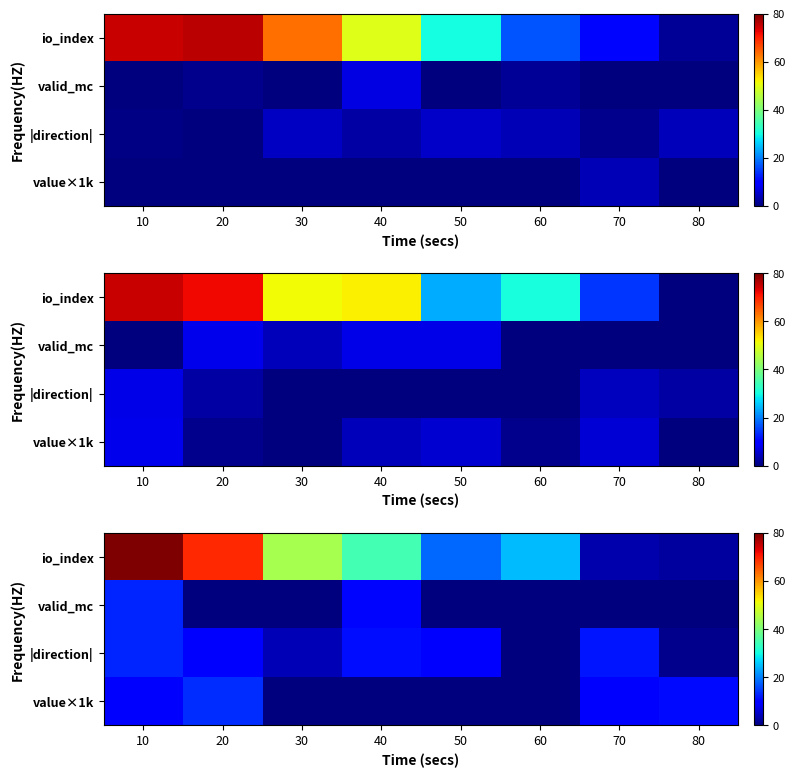

Is it true that |direction| equals 9.4 at 20?

True